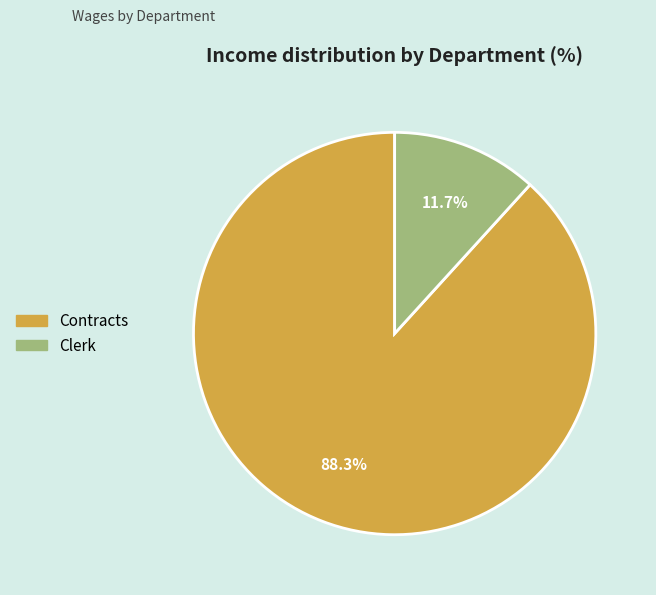

How many segments does this pie chart have?

2